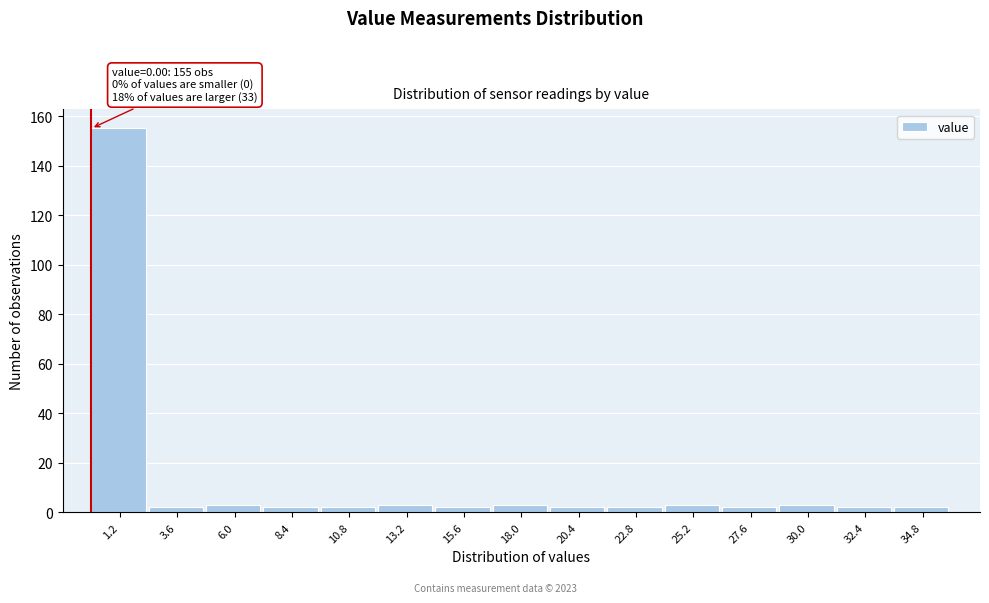

Which range on the x-axis has the tallest bar?

0.0 to 2.4